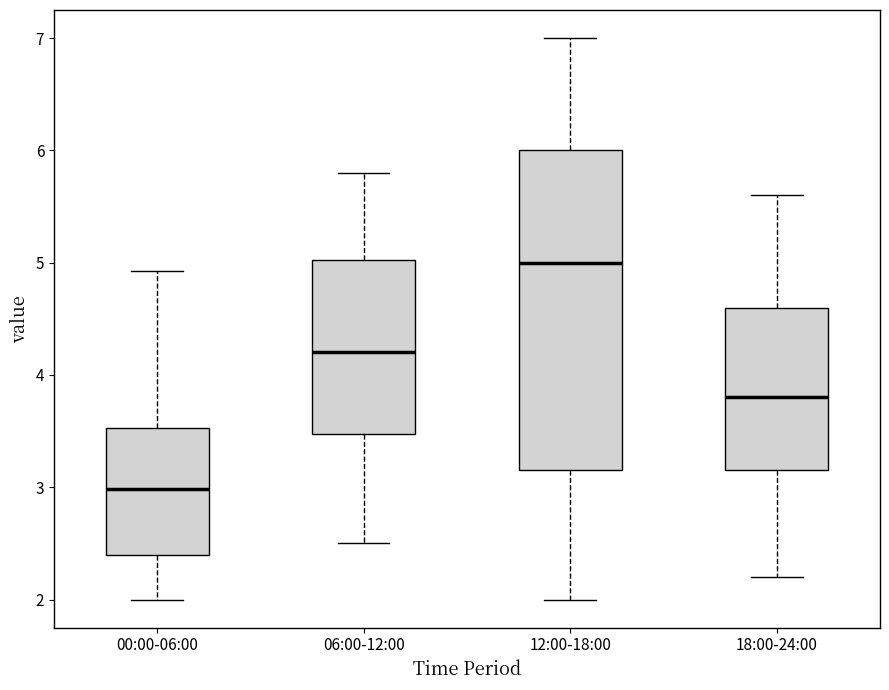

Reading left to right, transcribe this box plot: for each box, give where its median line is, the range the box spans, and where its two whiskers end, as read against the y-axis. The values are not printed on the chart, so give them approximately, as read against the axis.

00:00-06:00: median 3.0, box 2.4 to 3.5, whiskers 2.0 to 4.9
06:00-12:00: median 4.2, box 3.5 to 5.0, whiskers 2.5 to 5.8
12:00-18:00: median 5.0, box 3.2 to 6.0, whiskers 2.0 to 7.0
18:00-24:00: median 3.8, box 3.2 to 4.6, whiskers 2.2 to 5.6